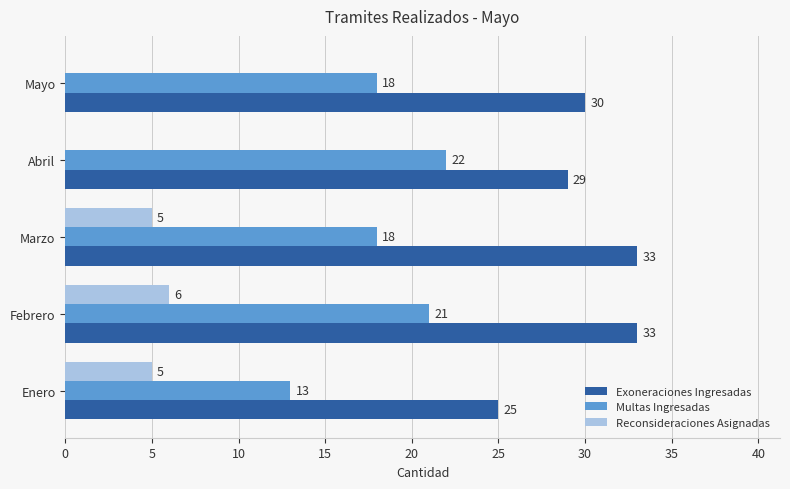

The Exoneraciones Ingresadas series shows 25 at Enero. True or false?

True